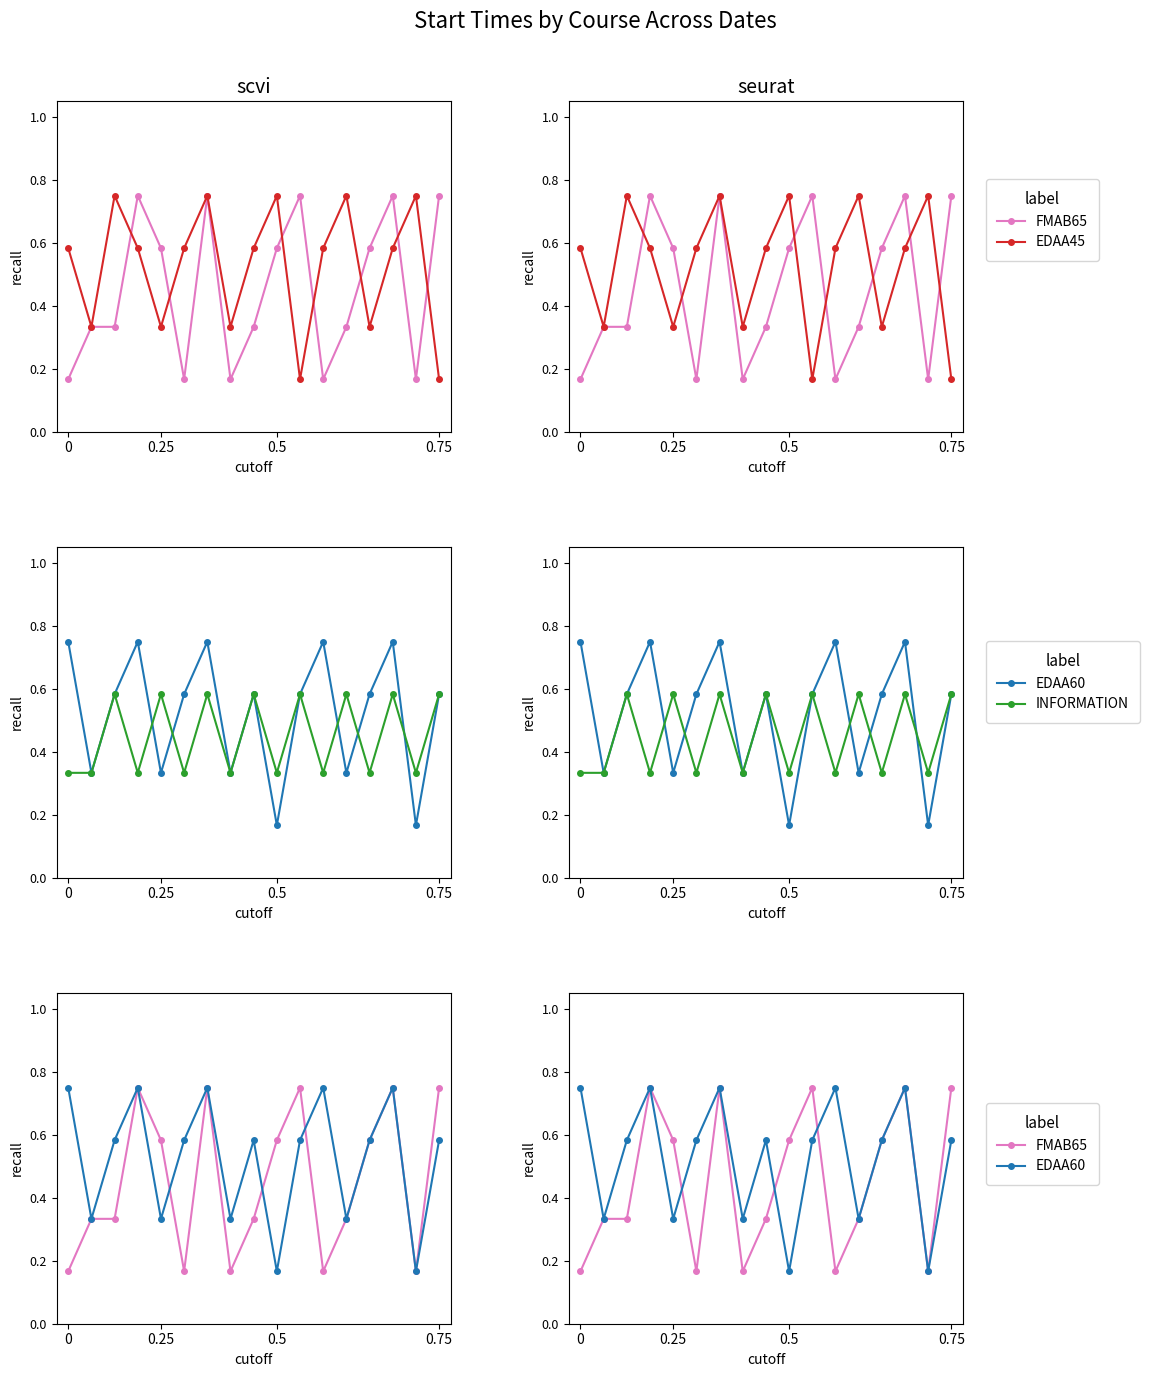

What position from the left is 0.5?

3